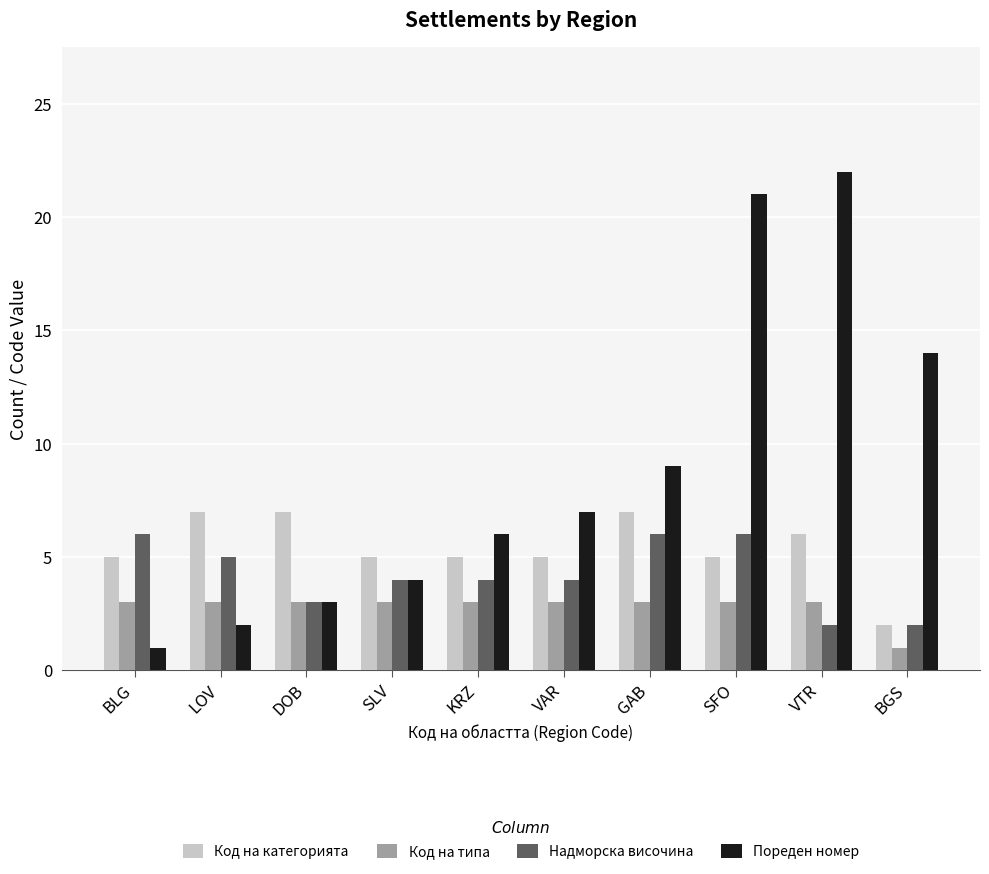

Is it true that Код на типа equals 3 at LOV?

True